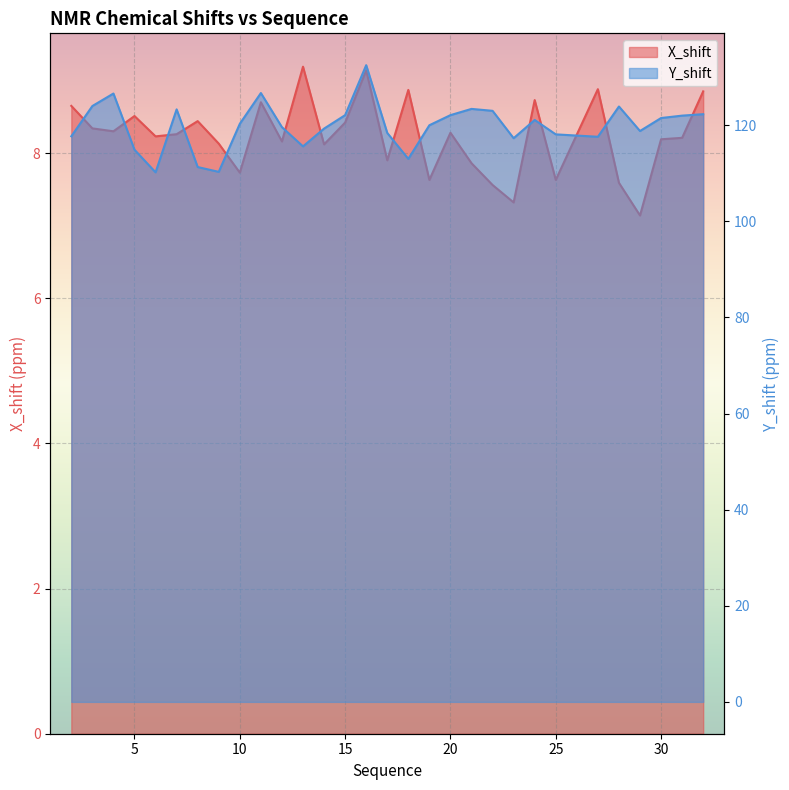

How many values in the Y_shift series are below 120?

14